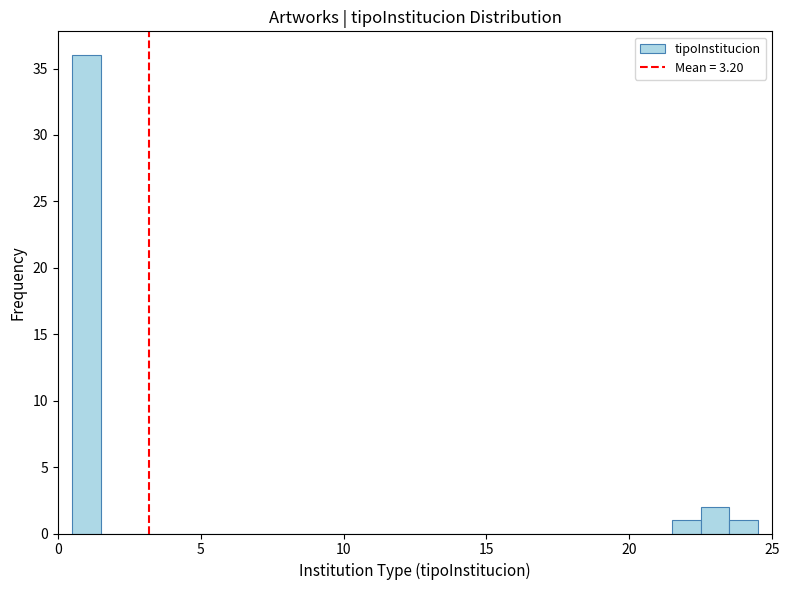

Around what value on the x-axis is the tallest bar? Give the approximate position of its centre, as read against the axis.

1.0